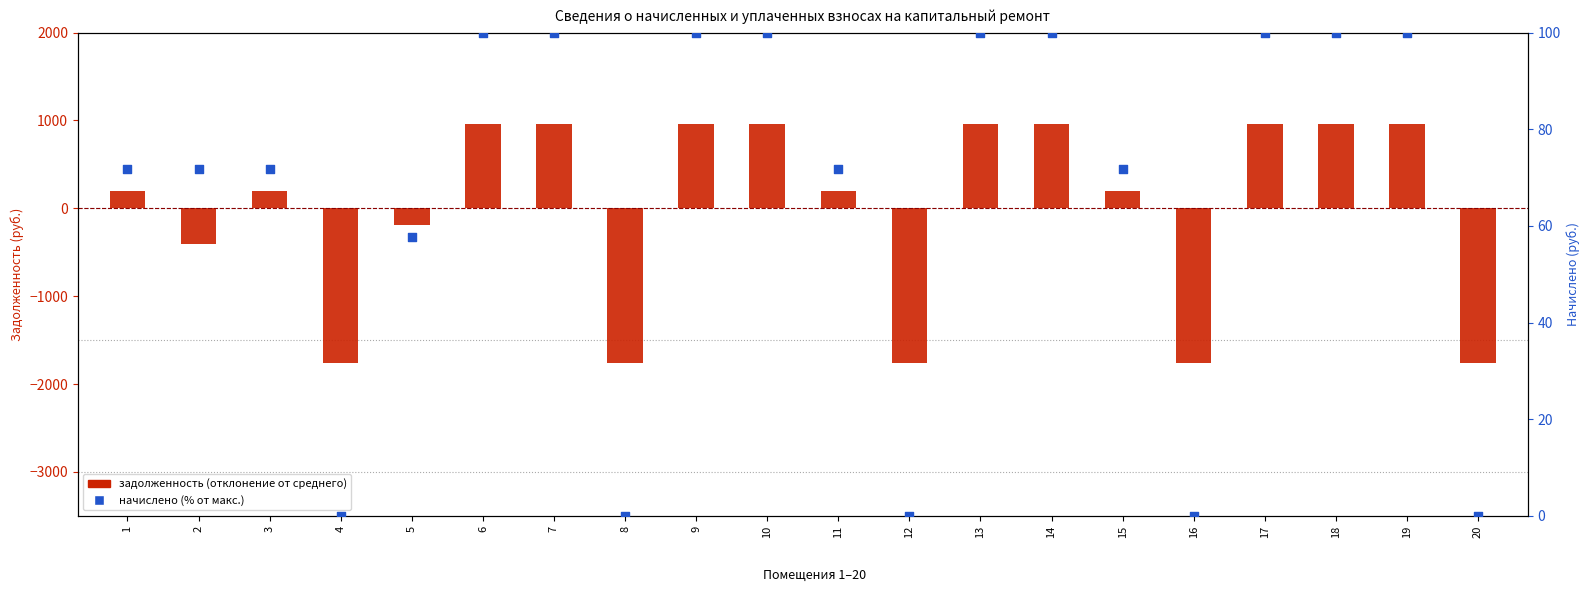

Which series reaches the minimum Y coordinate?

задолженность (взнос)